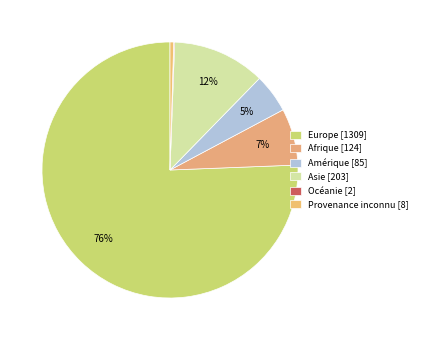

What is the total percentage of Amérique and Afrique?

12.1%